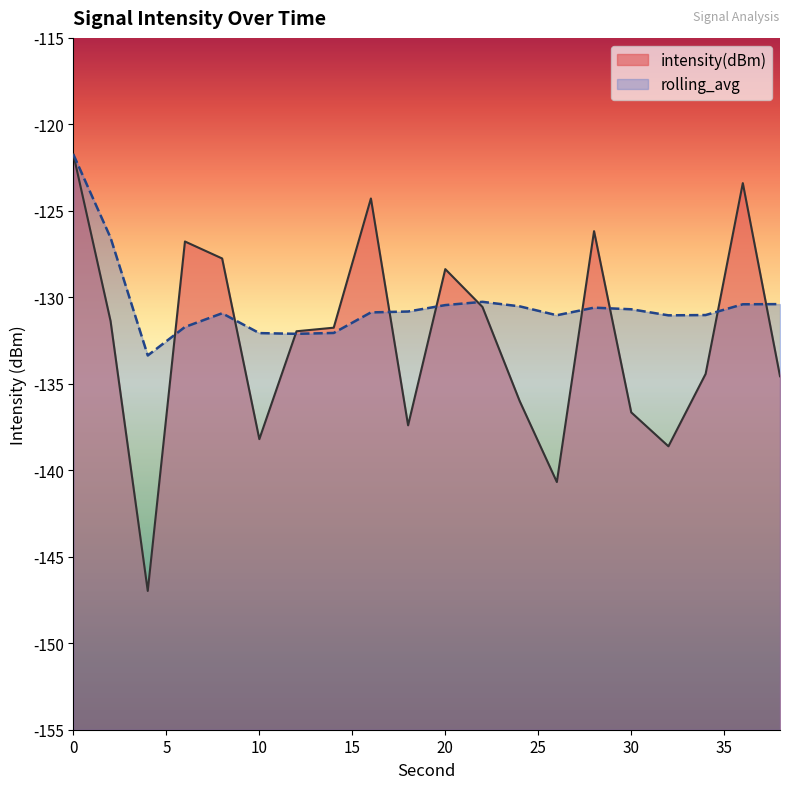

Where is the first local minimum for intensity(dBm)?

4